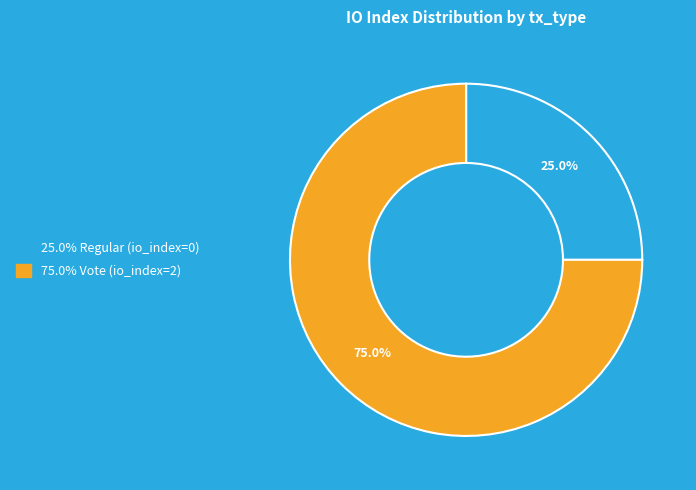

To the nearest percent, what is the average slice percentage?

50%